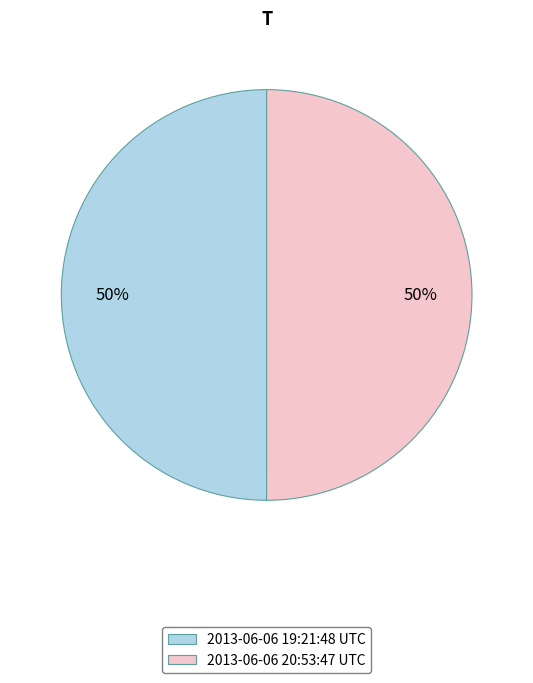

How many slices are in this pie chart?

2